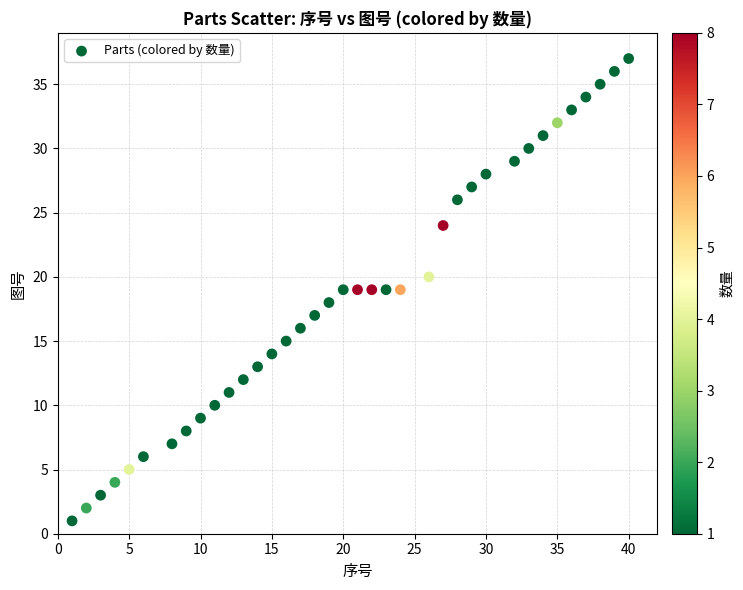

What is the range of Y values (max minus min)?

36